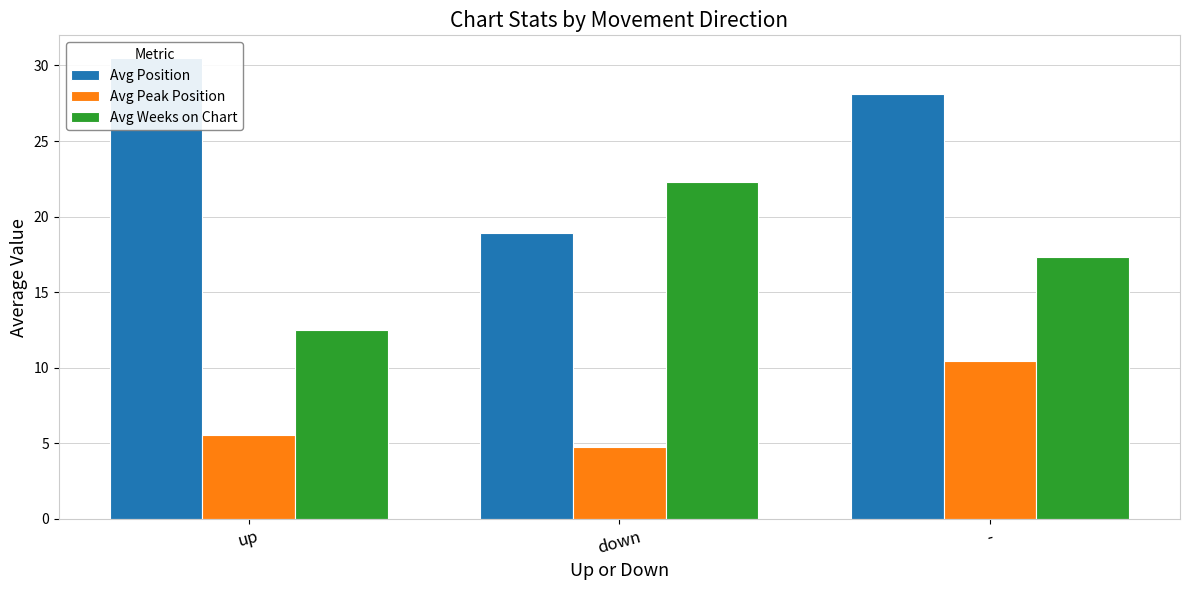

Rank the categories by Avg Weeks on Chart value from highest to lowest.

down, -, up